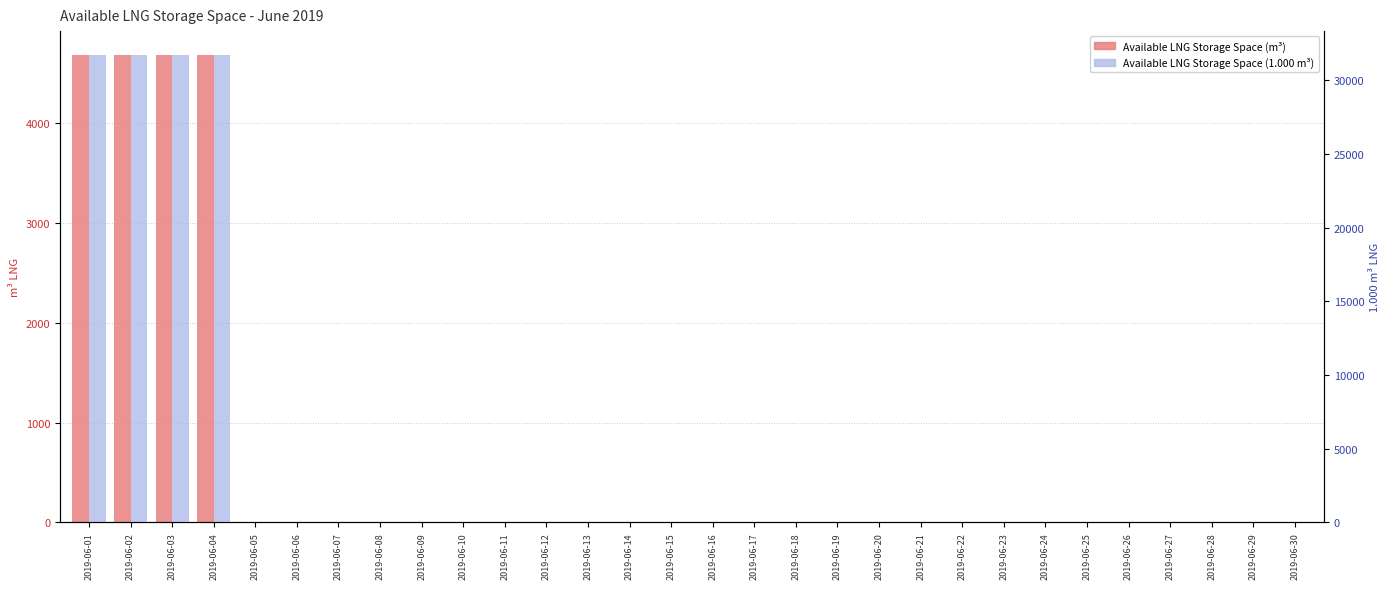

Which series has the widest spread of values?

Available LNG Storage Space (1000 m3)